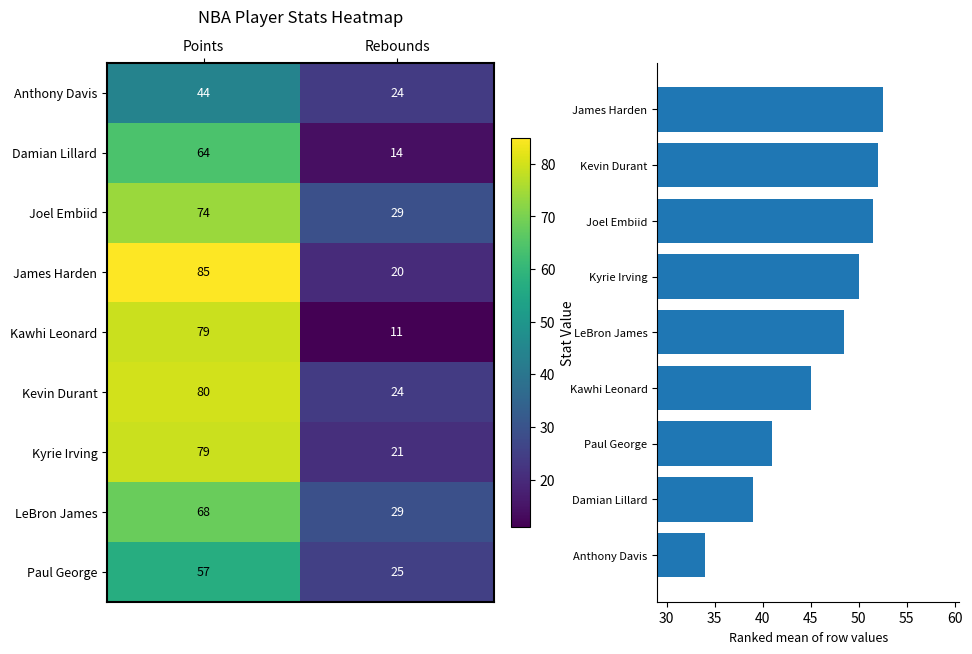

What is the smallest value displayed?

11